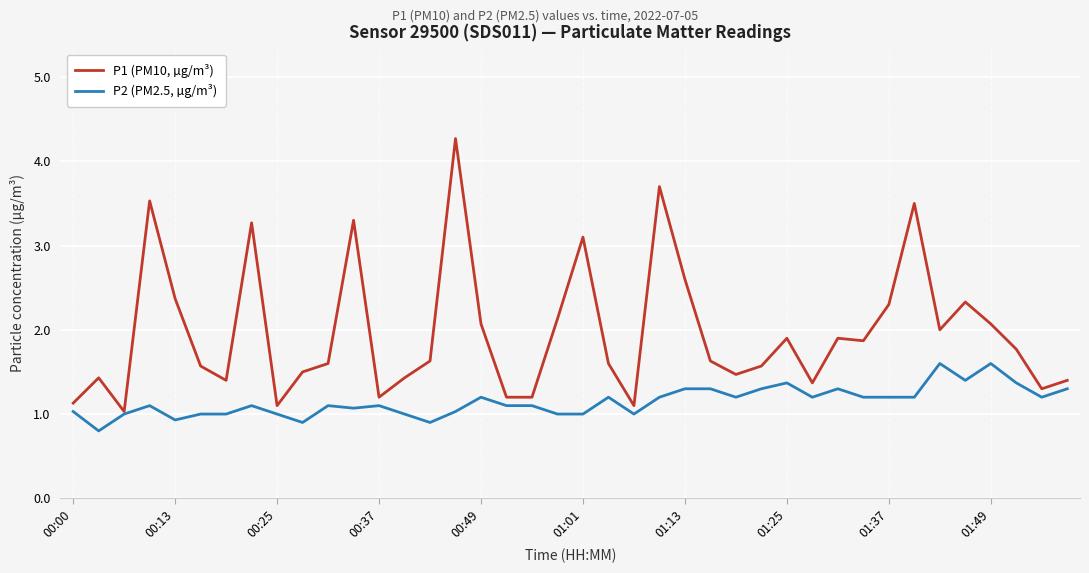

How many lines are shown in the chart?

2